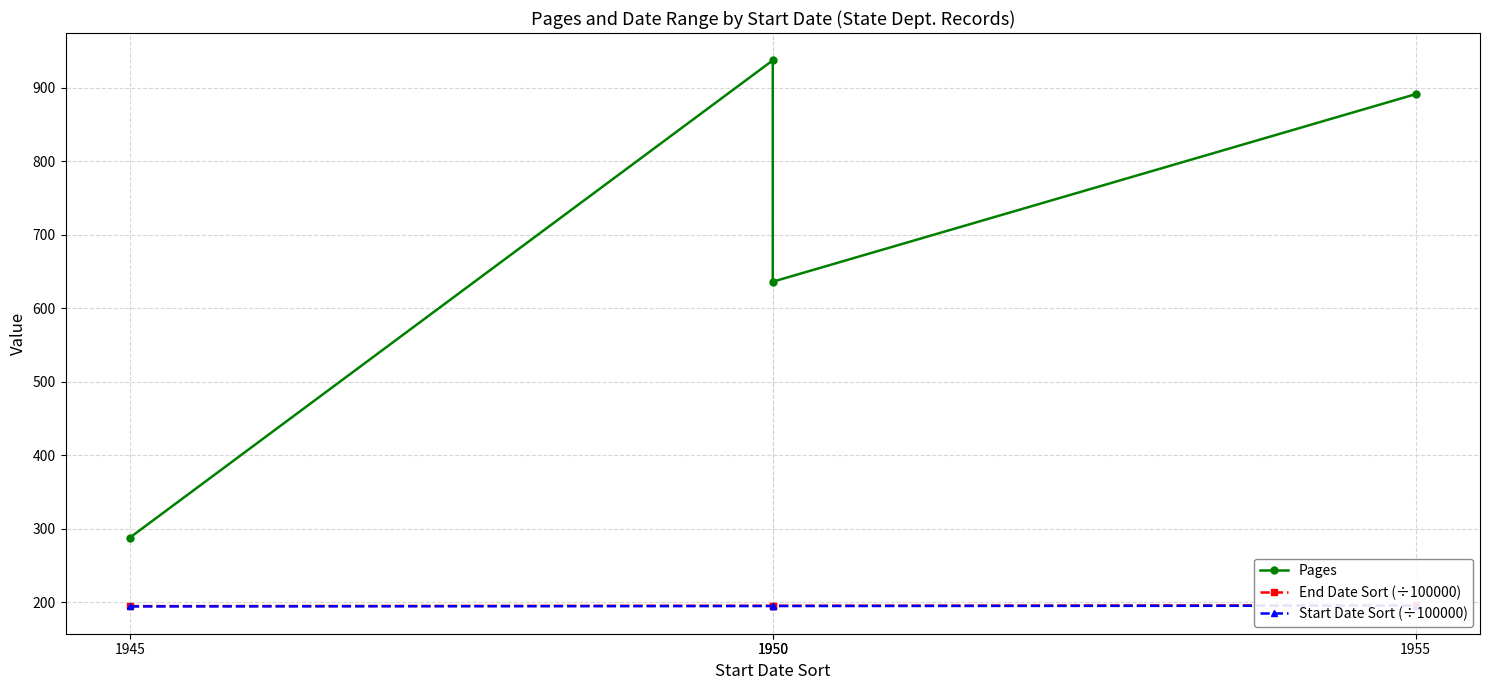

At which category is the sum across all series the highest?

1950